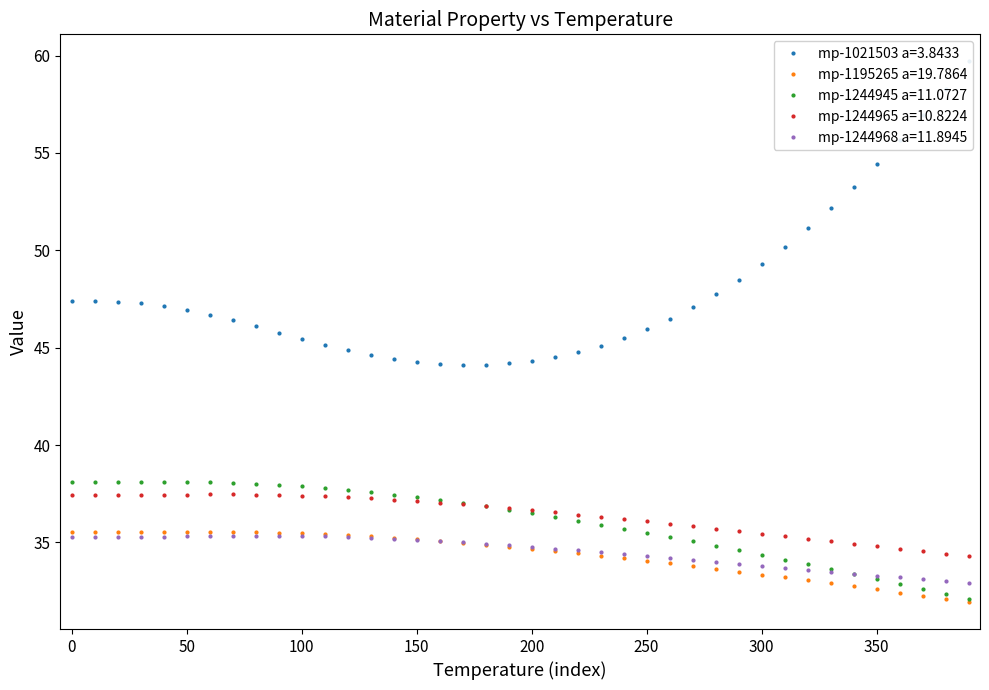

What is the value of the mp-1021503 a=3.8433 point at the 8th from the left?

46.4